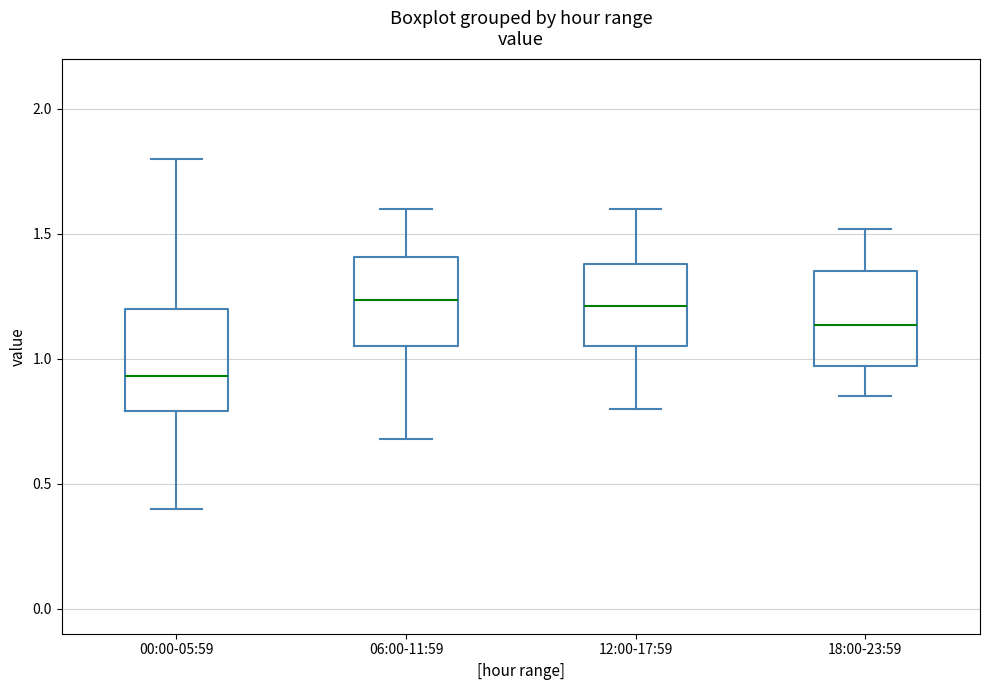

Reading left to right, transcribe this box plot: for each box, give where its median line is, the range the box spans, and where its two whiskers end, as read against the y-axis. The values are not printed on the chart, so give them approximately, as read against the axis.

00:00-05:59: median 0.95, box 0.80 to 1.20, whiskers 0.40 to 1.80
06:00-11:59: median 1.25, box 1.05 to 1.40, whiskers 0.70 to 1.60
12:00-17:59: median 1.20, box 1.05 to 1.40, whiskers 0.80 to 1.60
18:00-23:59: median 1.15, box 0.95 to 1.35, whiskers 0.85 to 1.50